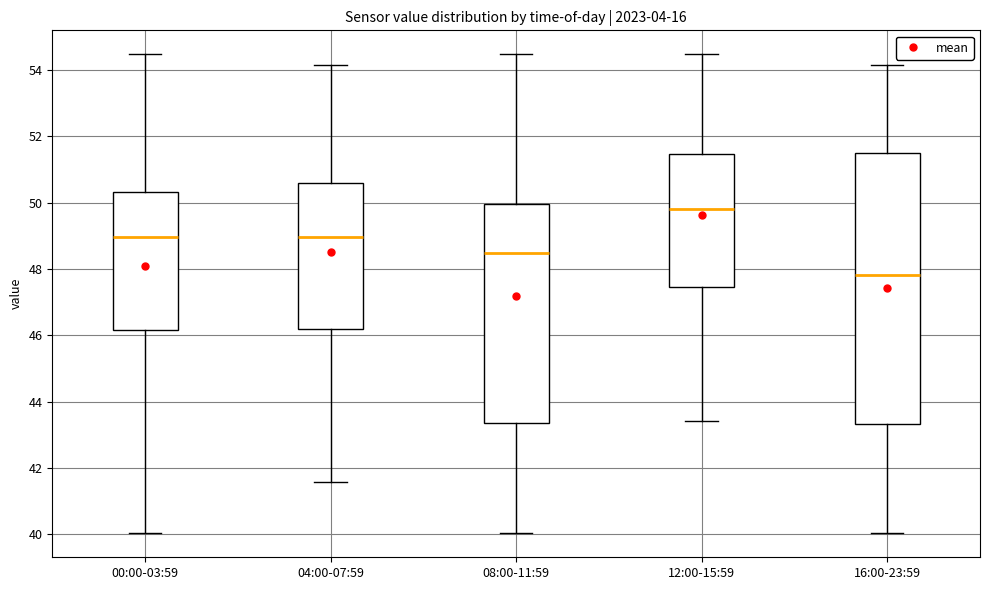

Which box has the highest median line?

12:00-15:59